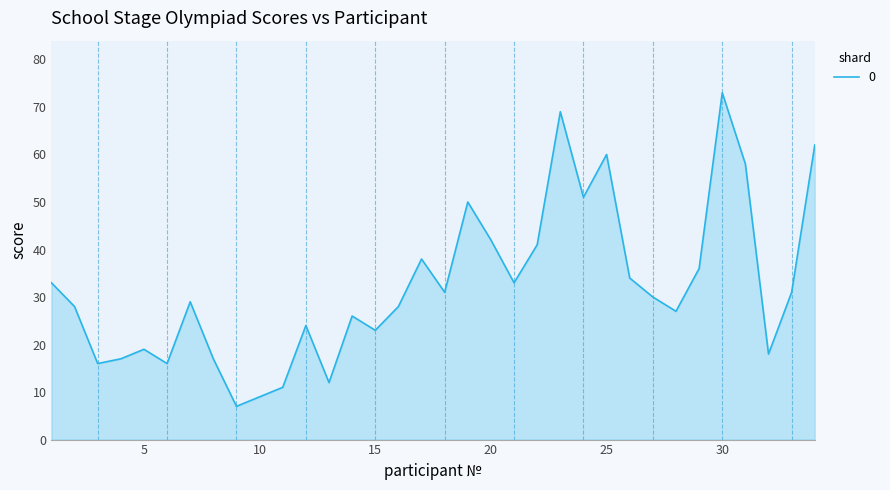

How many lines are shown in the chart?

1